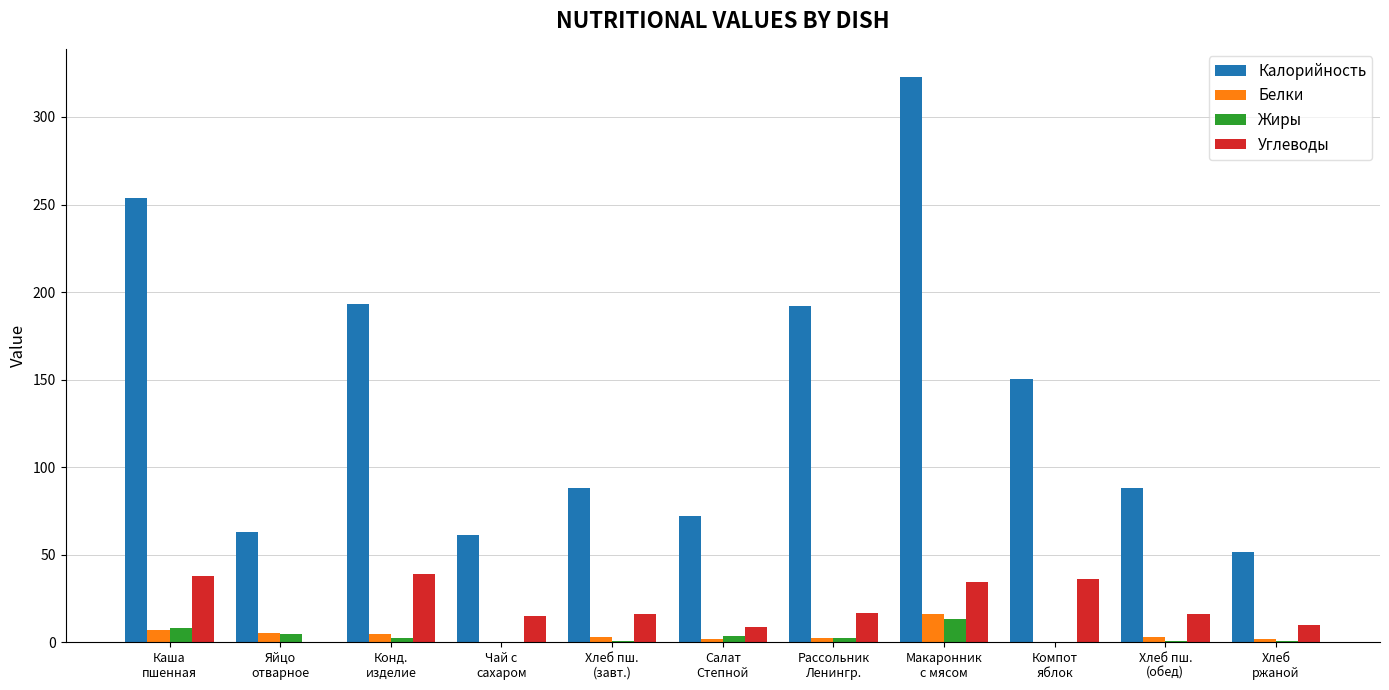

What is the maximum value for Углеводы?

38.8